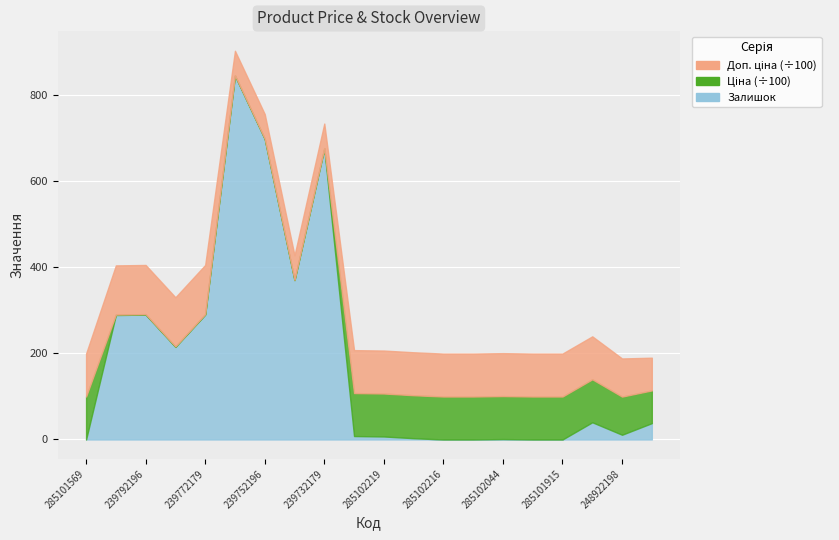

Count the number of categories in the chart.

20